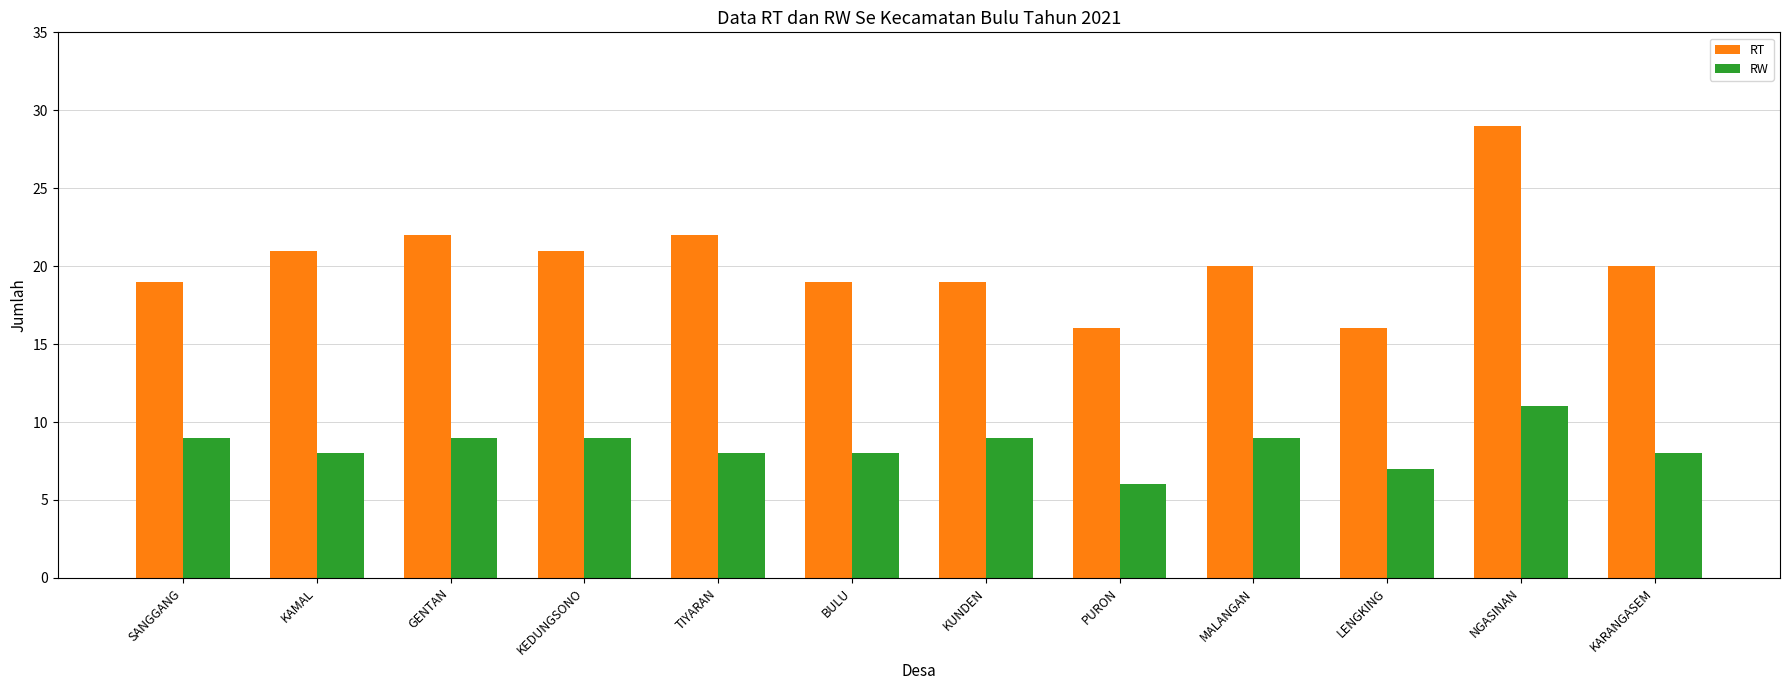

Rank the series by their average value, from lowest to highest.

RW, RT